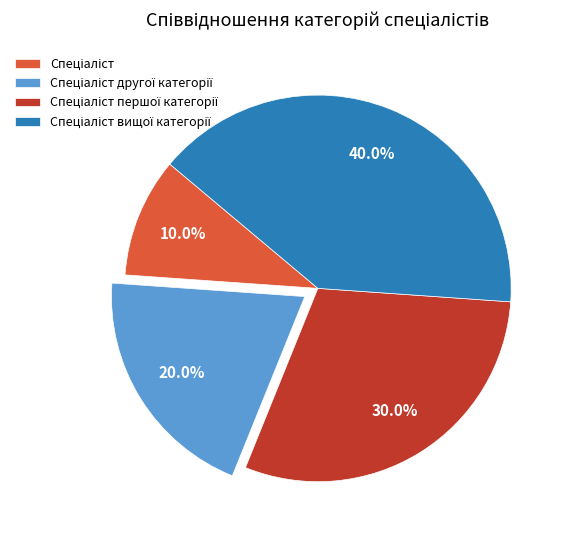

Is there any slice that represents more than half of the pie?

No